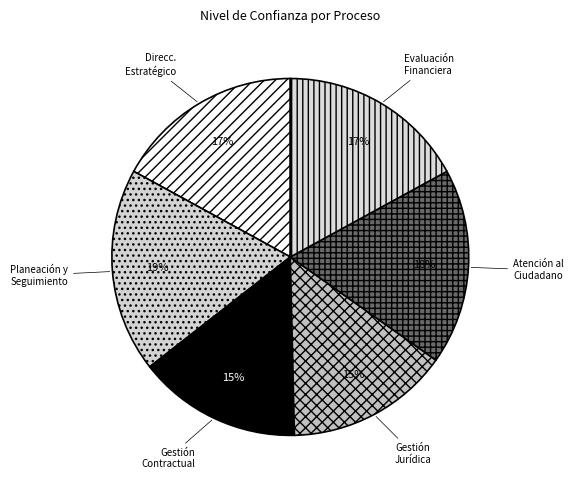

How many segments does this pie chart have?

6